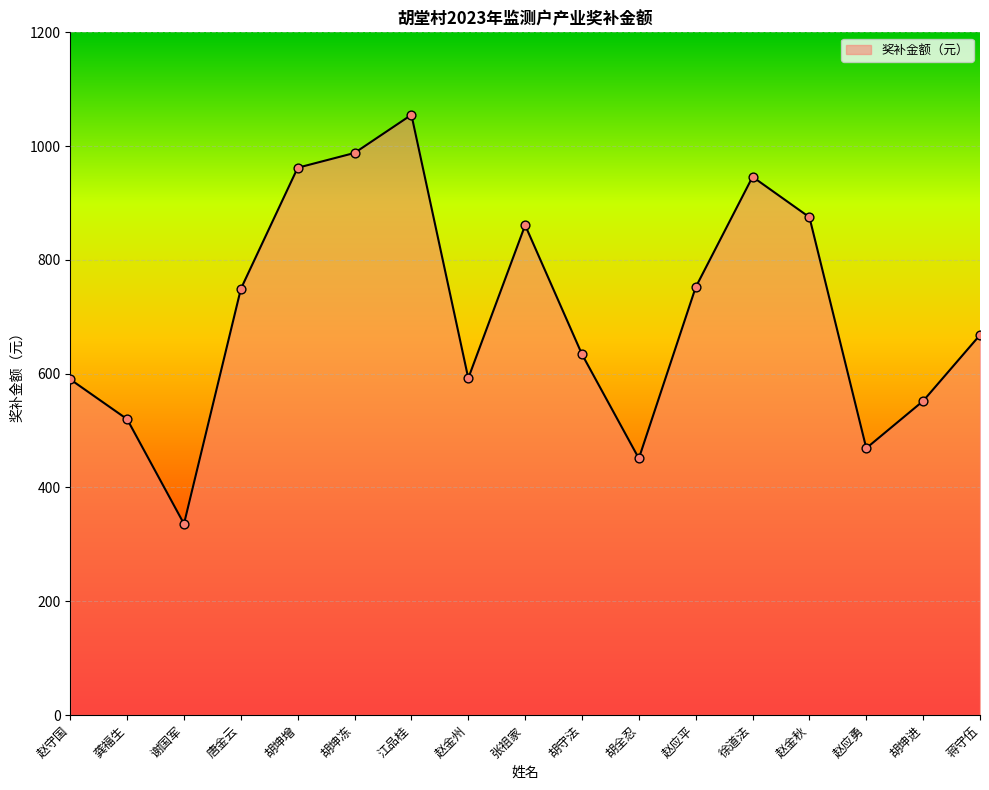

What is the ratio of the value at 赵应勇 to the value at 赵应平?

0.6